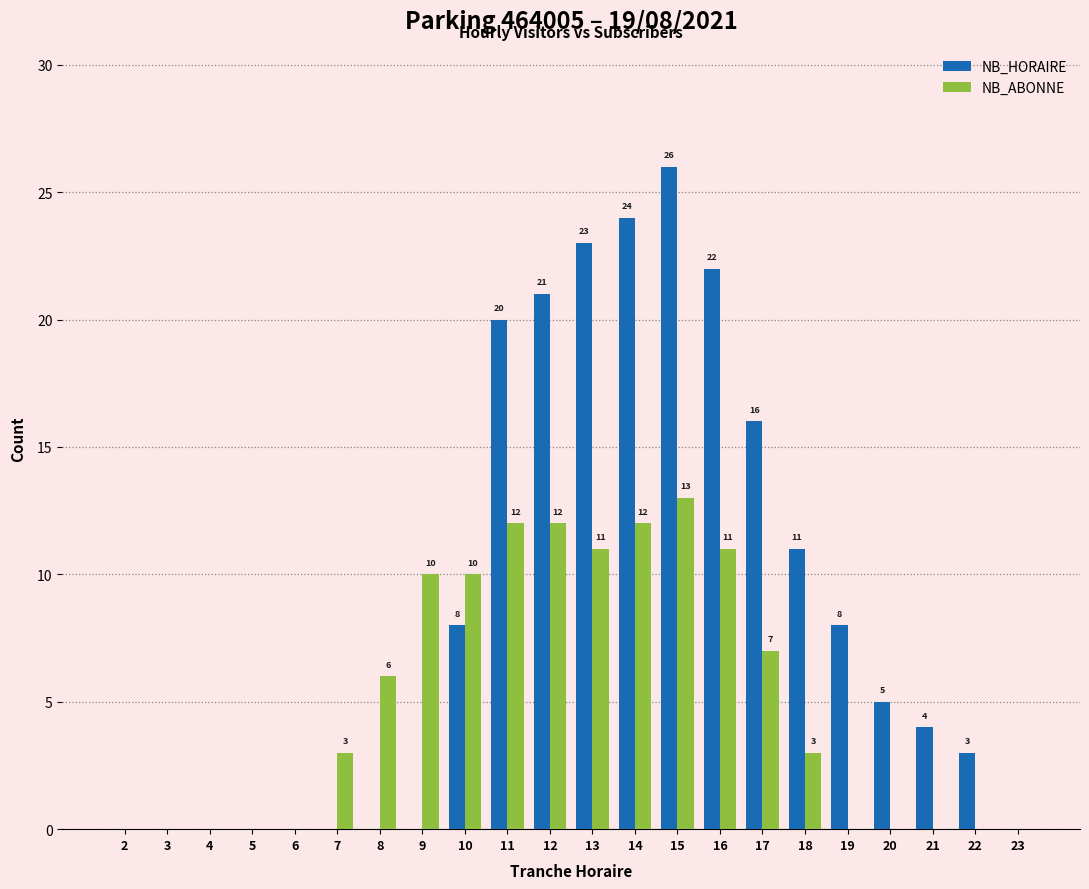

Does the chart contain stacked bars?

No